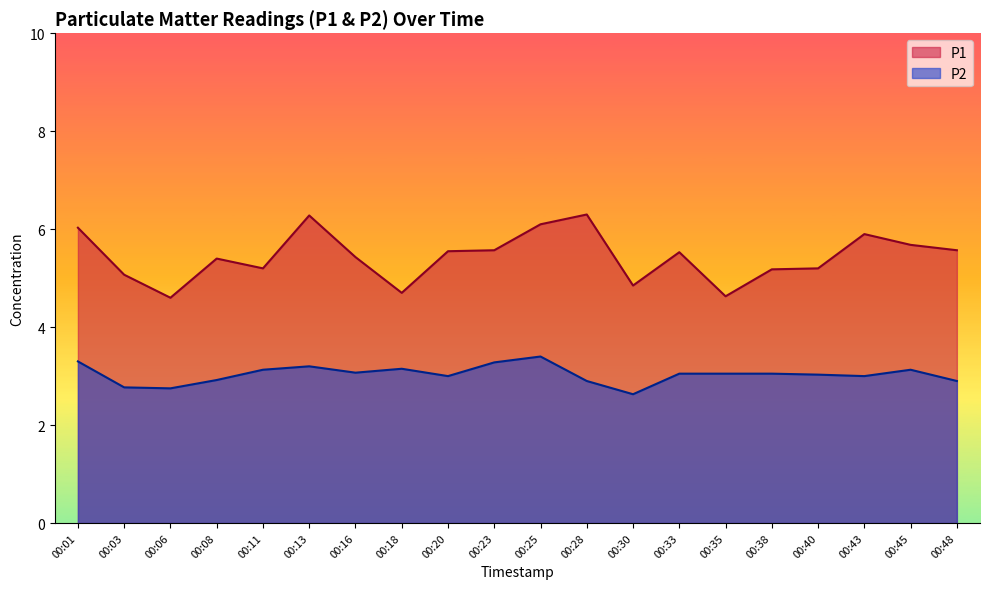

Where does the P1 series first go above 5?

00:01